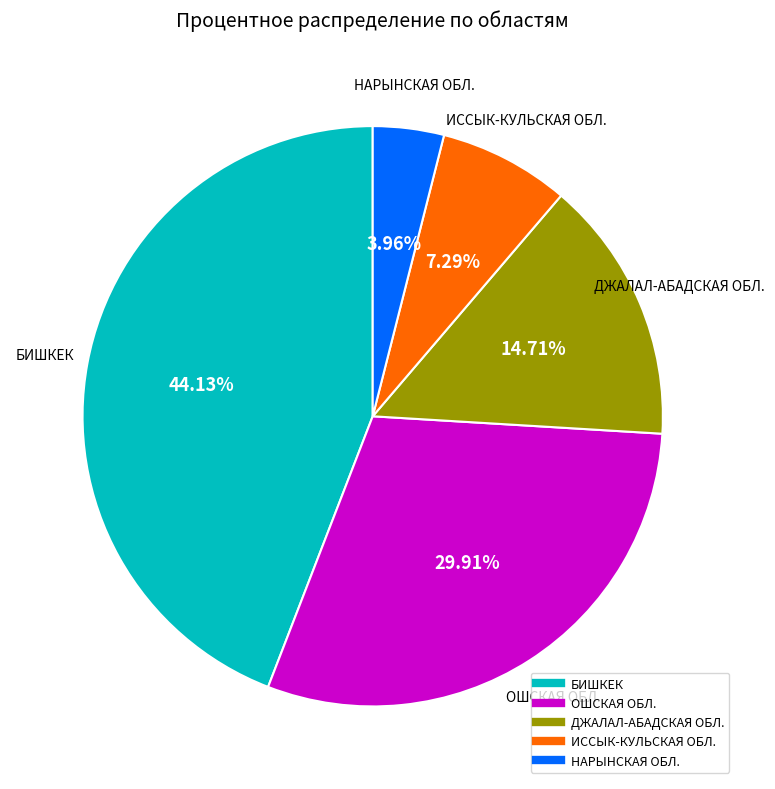

Count the number of slices in the pie.

5